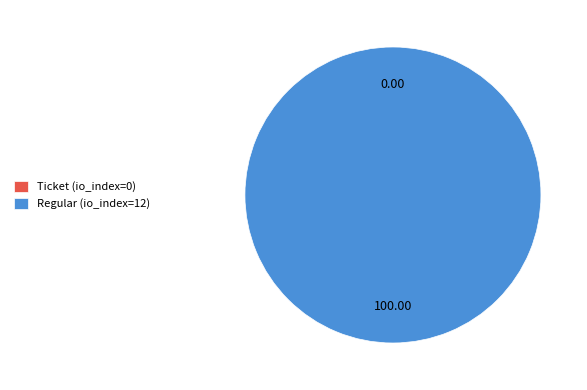

To the nearest percent, what is the difference between the largest and smallest slice percentages?

100%